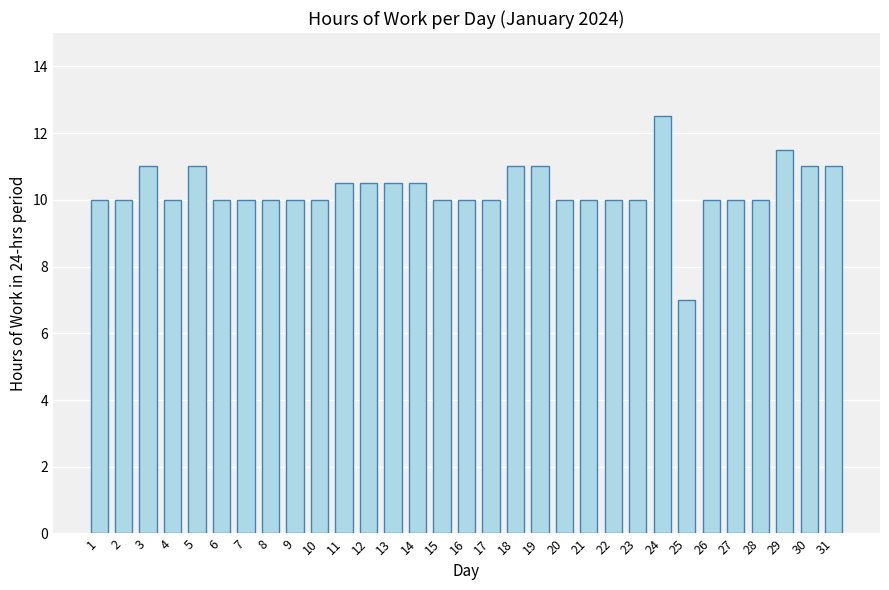

Are the bars grouped side by side (vs. stacked)?

No